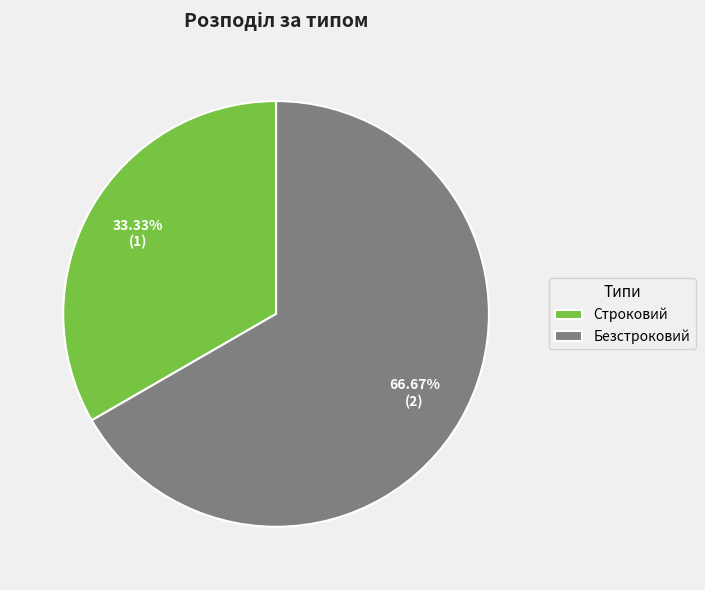

To the nearest percent, what is the difference between the largest and smallest slice percentages?

33%